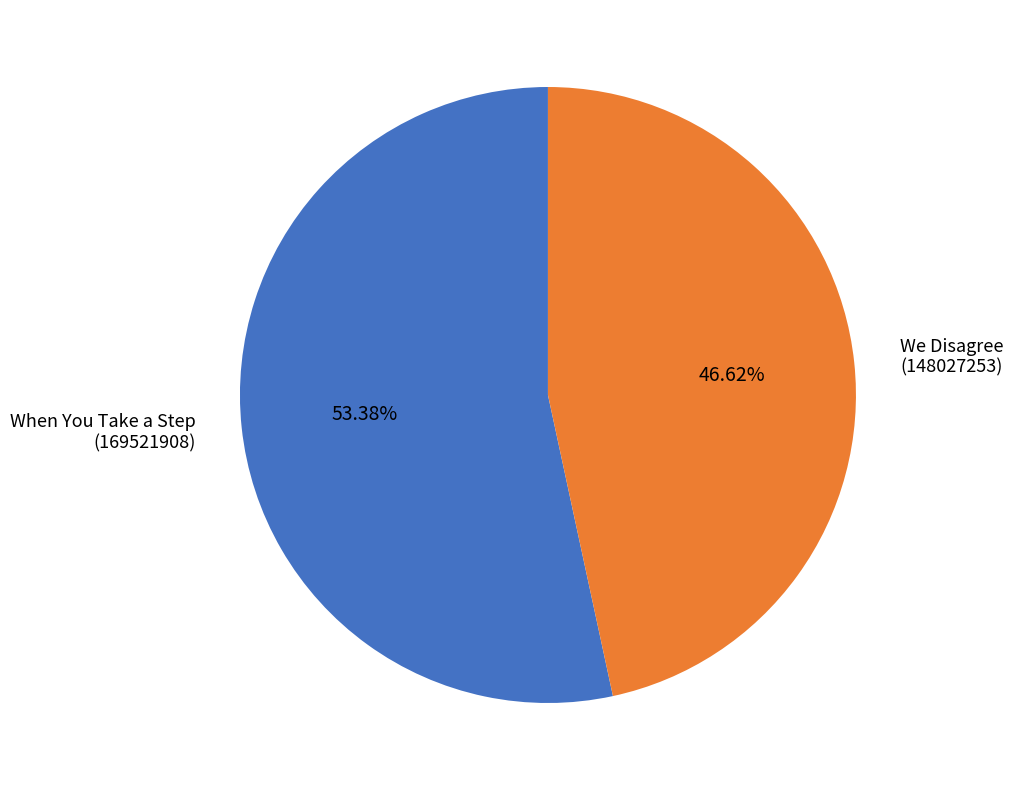

How many segments does this pie chart have?

2